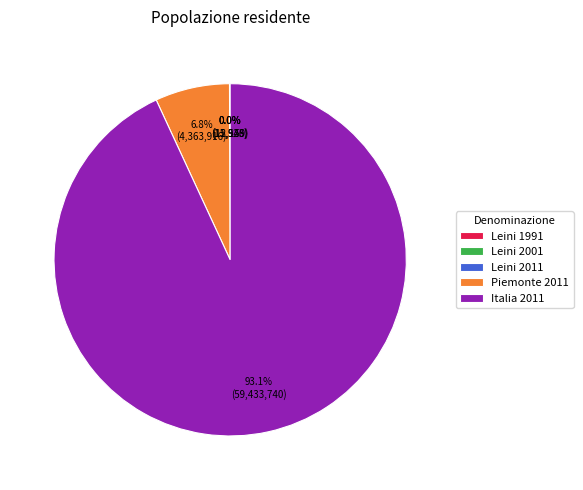

Which category has the biggest portion of the pie?

Italia 2011